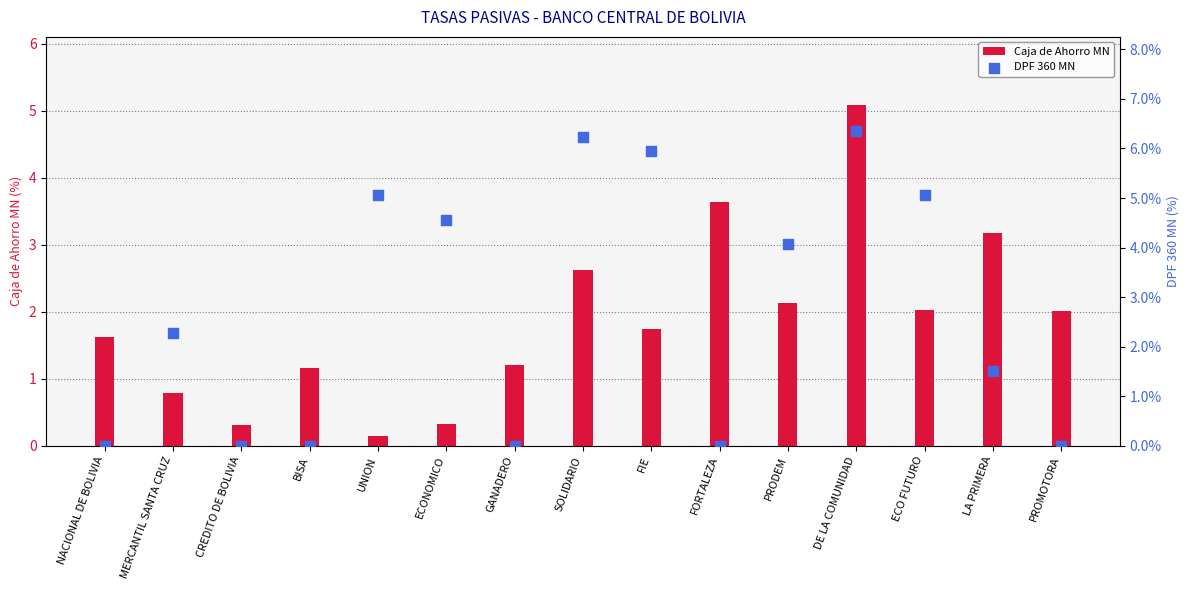

Which series reaches the maximum Y coordinate?

DPF 360 MN